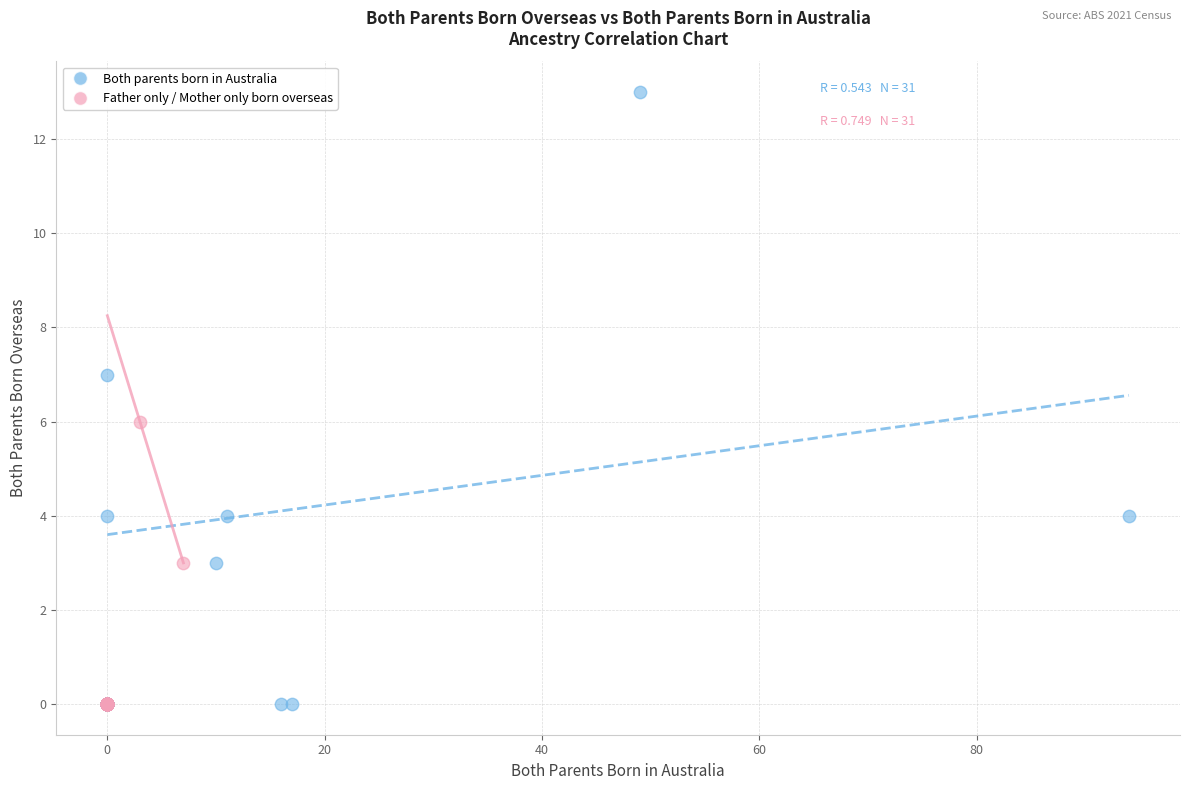

Which series contains the highest Y value?

Both parents born in Australia